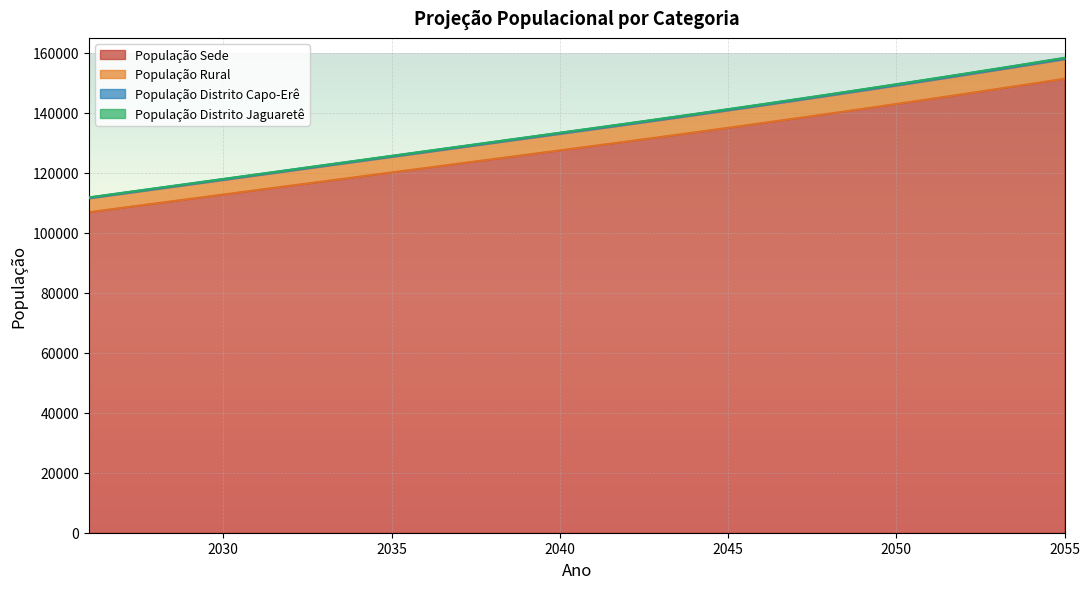

What is the smallest value displayed?

106942.0